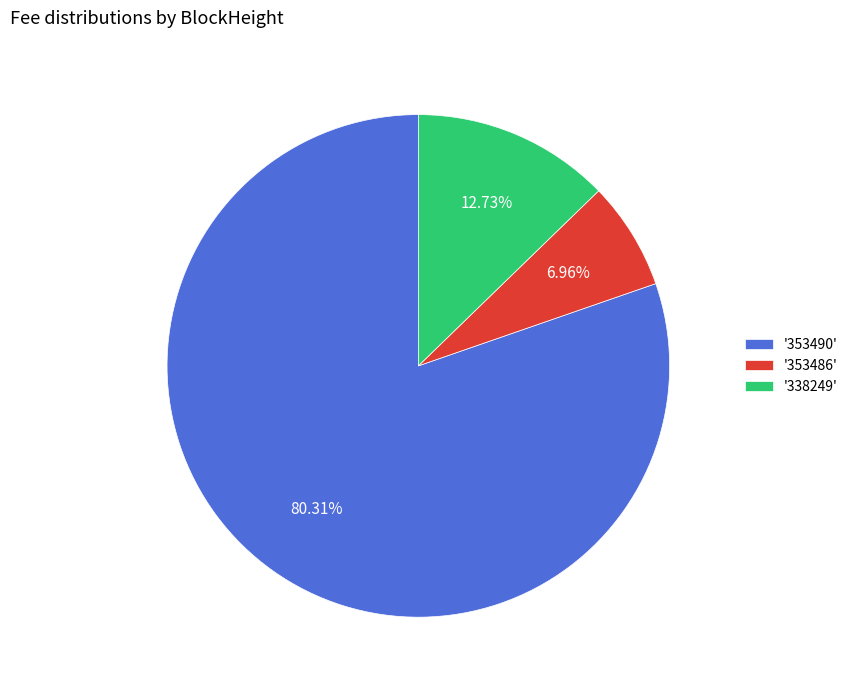

To the nearest percent, what is the average slice percentage?

33%